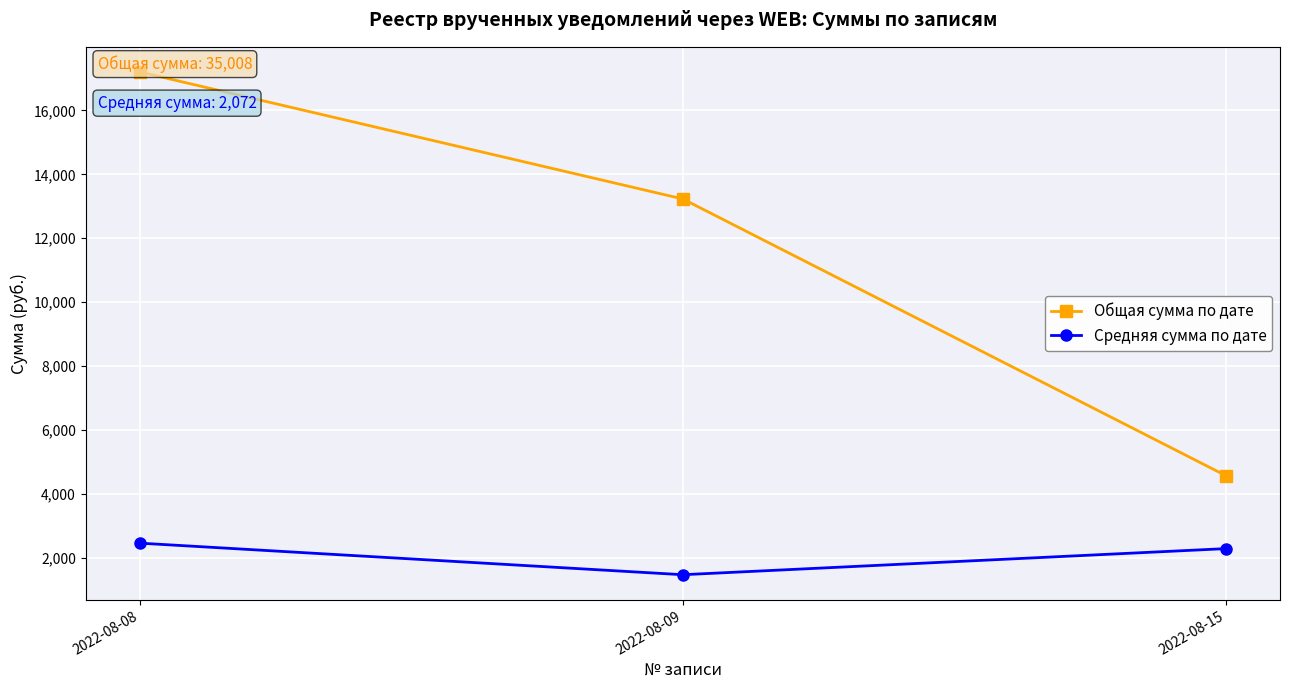

True or false: Общая сумма по дате has a value of 1356.4 at 2022-08-15.

False